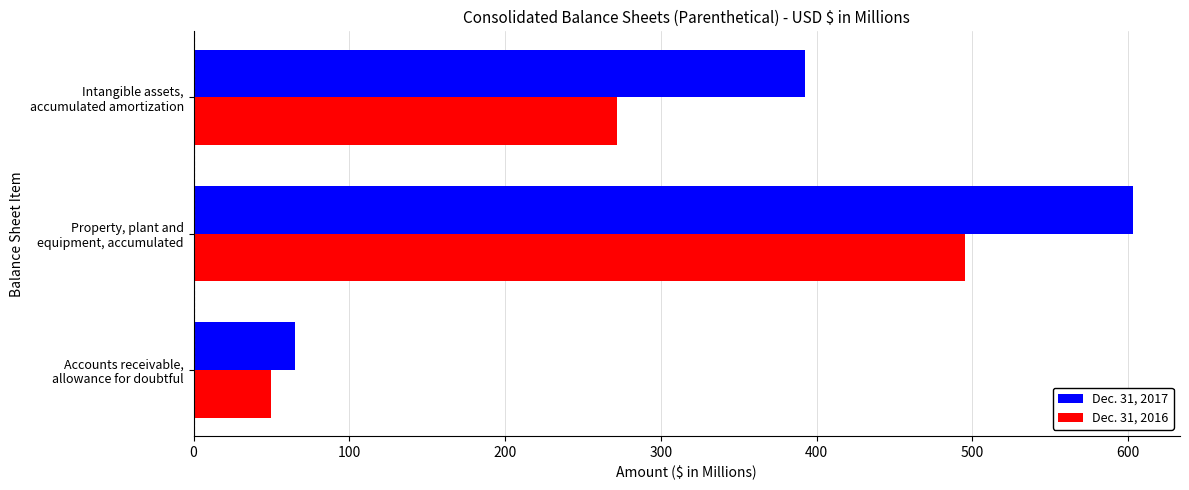

What is the smallest value displayed?

49.6